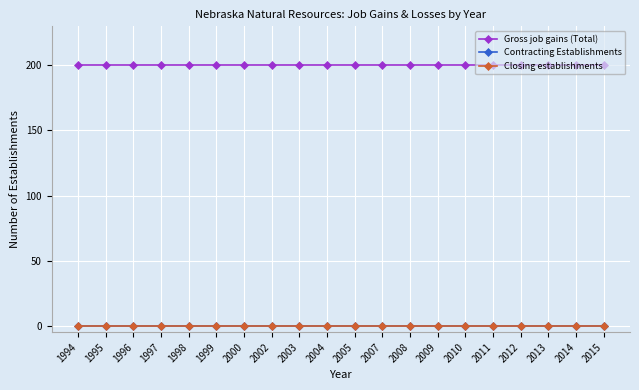

True or false: Closing establishments and Gross job gains (Total) intersect in this chart.

False